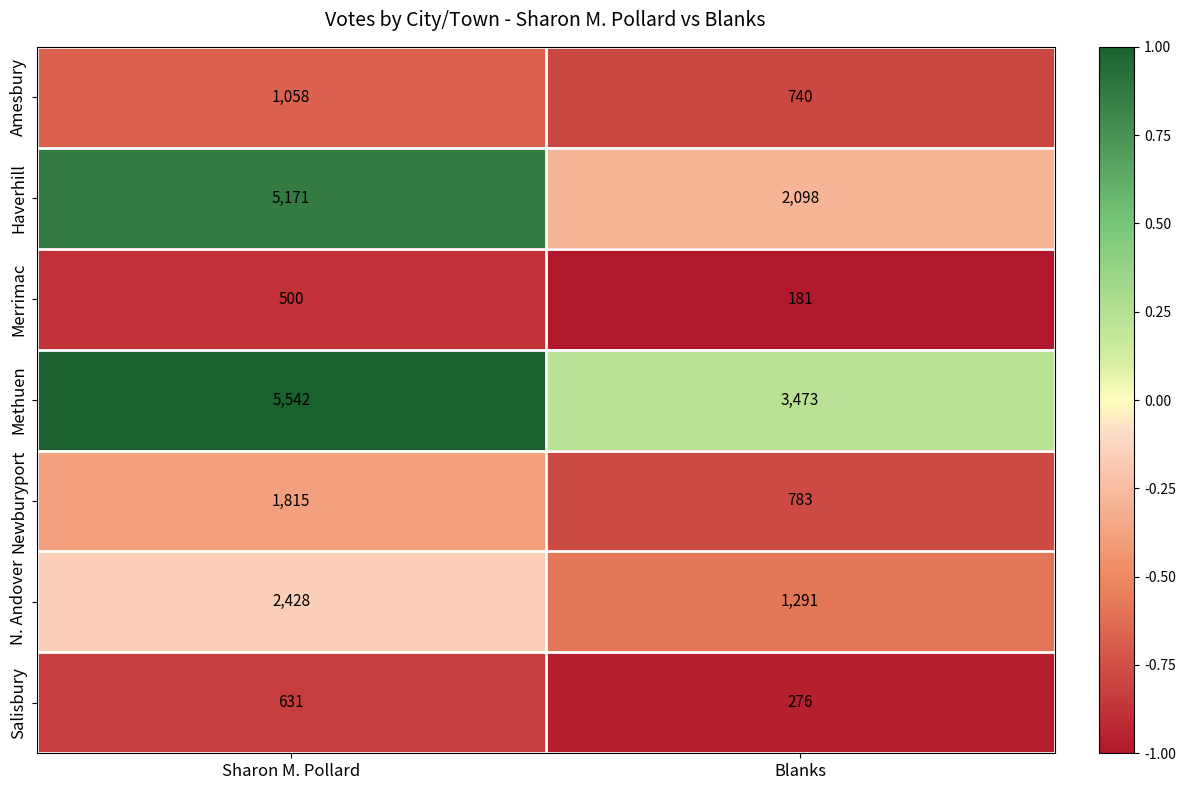

At which category is the sum across all series the highest?

Sharon M. Pollard